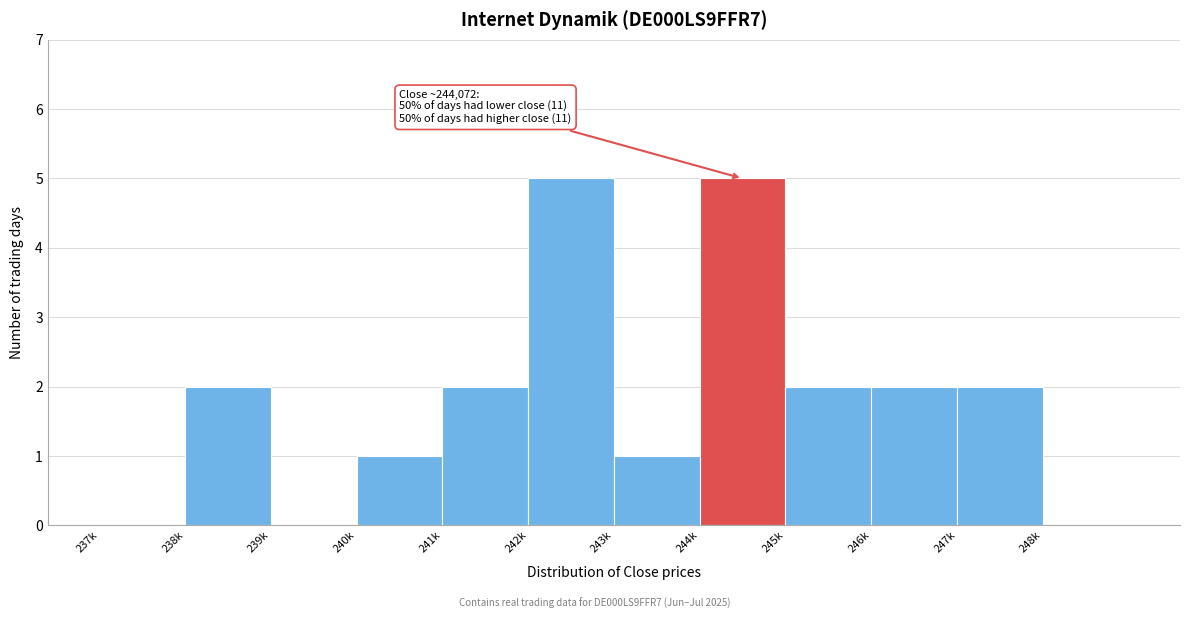

Reading left to right, what are all the values shown in this chart?

237k=0	238k=2	239k=0	240k=1	241k=2	242k=5	243k=1	244k=5	245k=2	246k=2	247k=2	248k=0